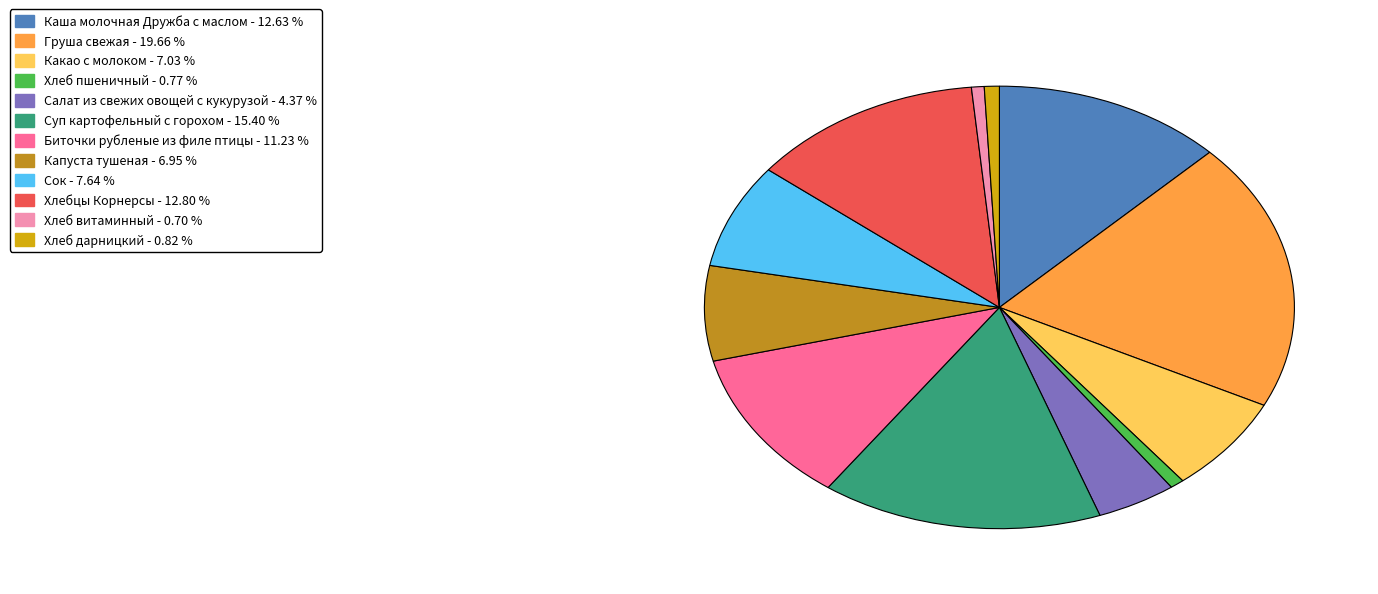

To the nearest percent, what is the difference between the largest and smallest slice percentages?

19%